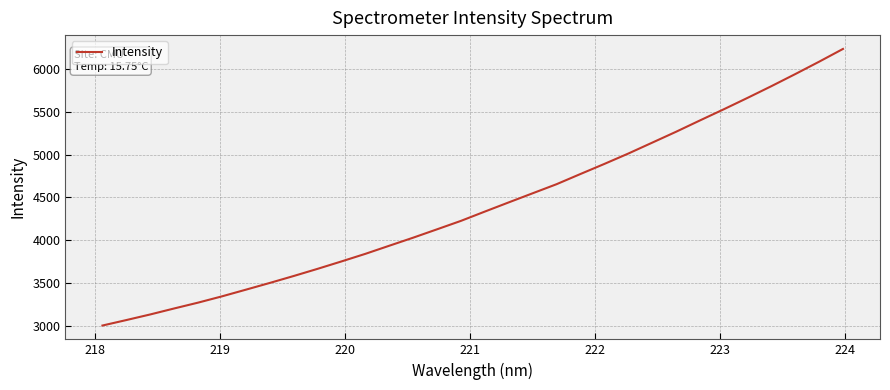

What is the maximum value shown in the chart?

6232.6